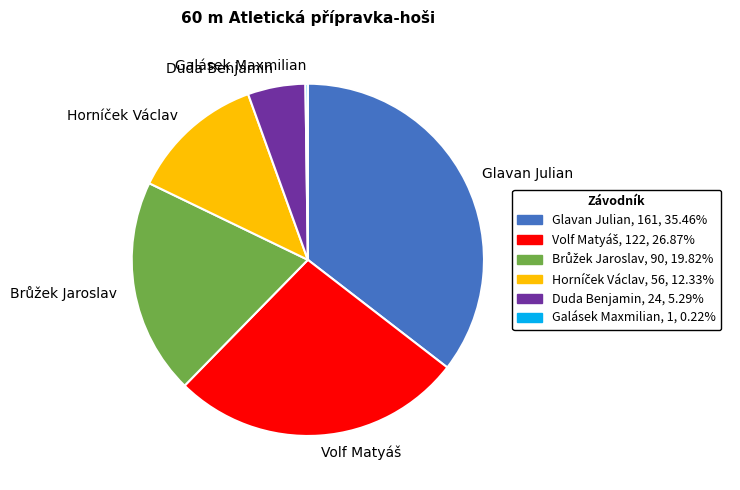

What is the largest slice in the pie chart?

Glavan Julian